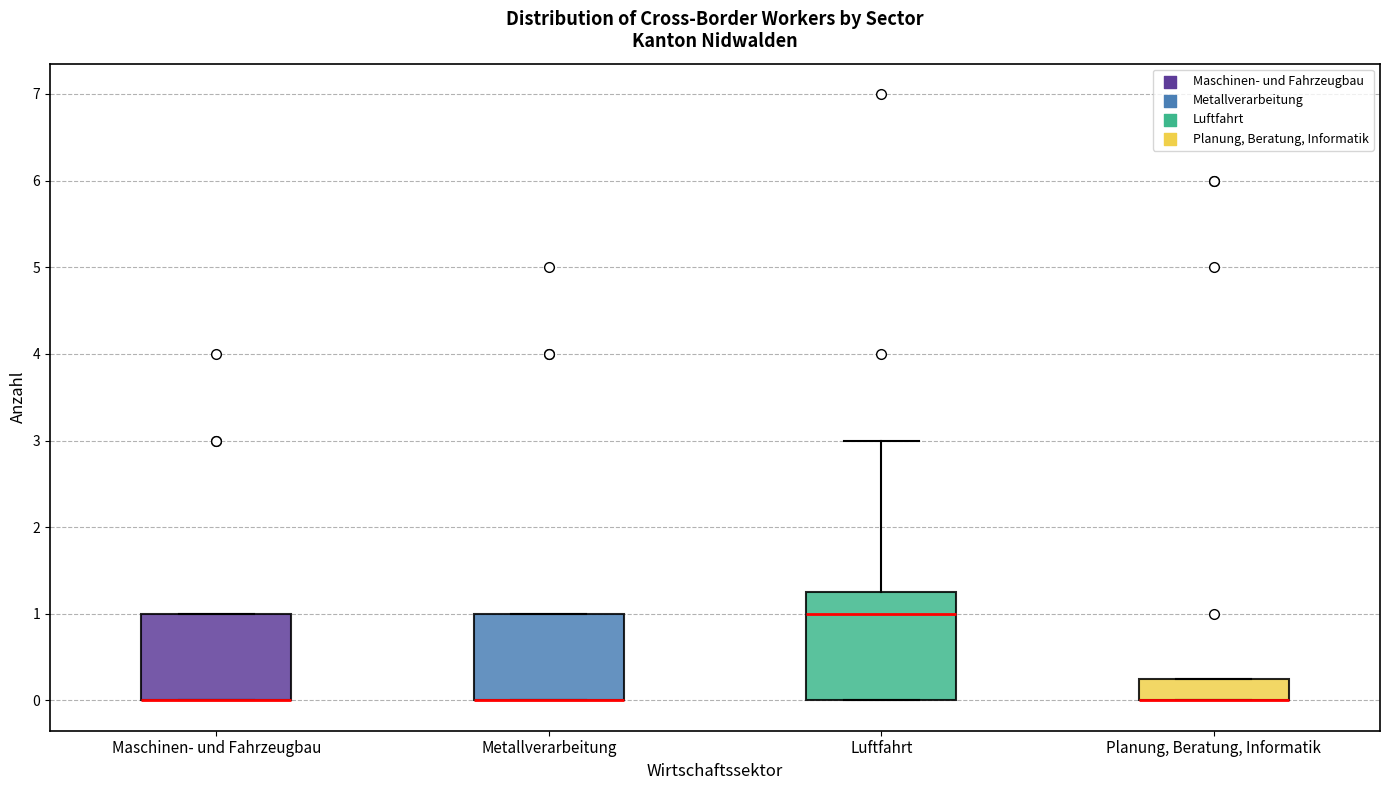

Reading left to right, transcribe this box plot: for each box, give where its median line is, the range the box spans, and where its two whiskers end, as read against the y-axis. The values are not printed on the chart, so give them approximately, as read against the axis.

Maschinen- und Fahrzeugbau: median 0.0 (drawn on the box's lower edge), box 0.0 to 1.0, whiskers 0.0 to 1.0
Metallverarbeitung: median 0.0 (drawn on the box's lower edge), box 0.0 to 1.0, whiskers 0.0 to 1.0
Luftfahrt: median 1.0, box 0.0 to 1.3, whiskers 0.0 to 3.0
Planung, Beratung, Informatik: median 0.0 (drawn on the box's lower edge), box 0.0 to 0.3, whiskers 0.0 to 0.3